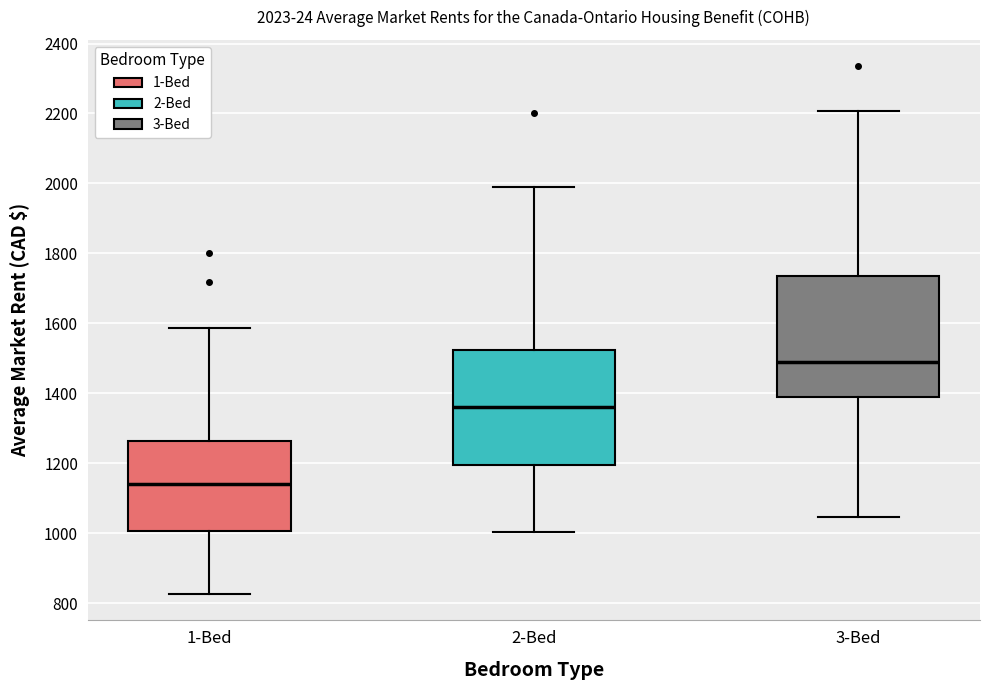

Which box's median line is the lowest?

1-Bed